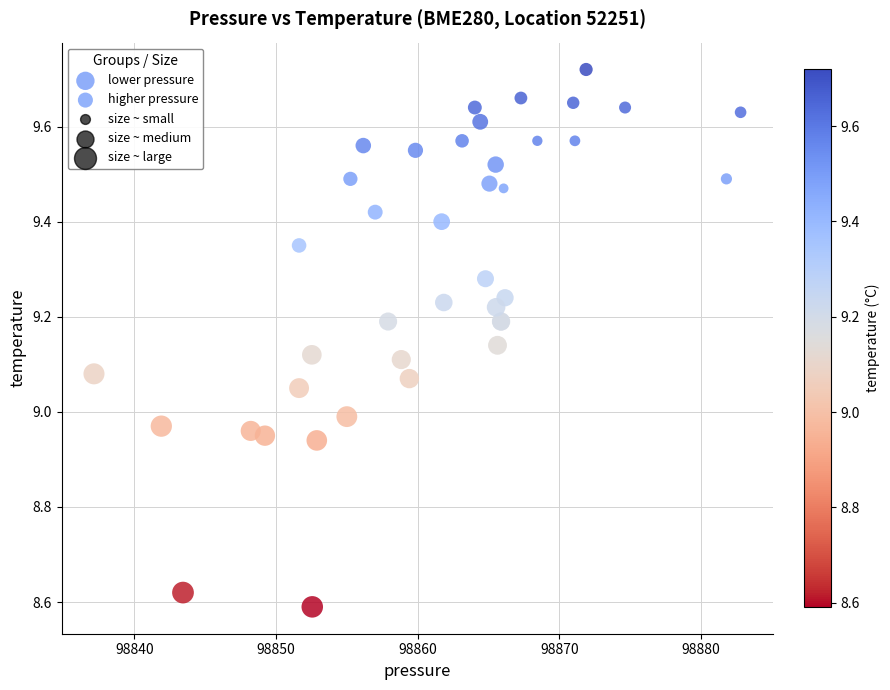

Which series reaches the minimum Y coordinate?

lower pressure